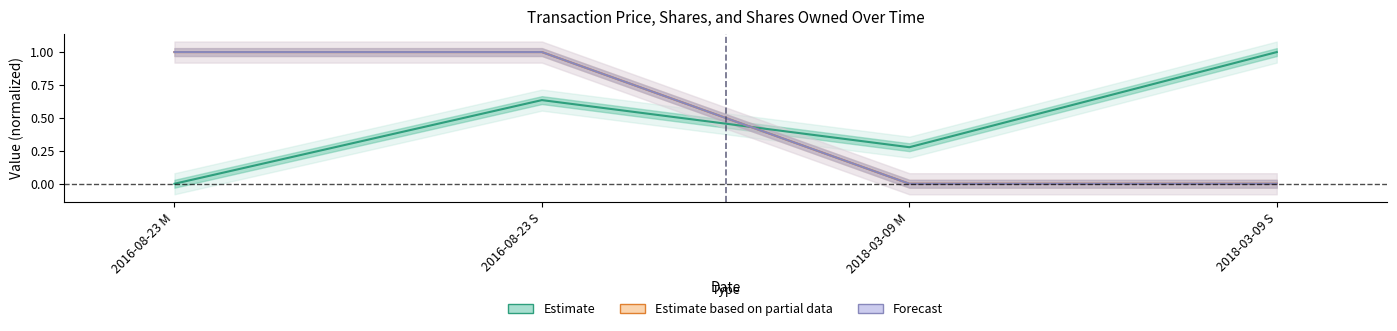

What is the difference between the maximum and minimum values in the Estimate series?

1.0